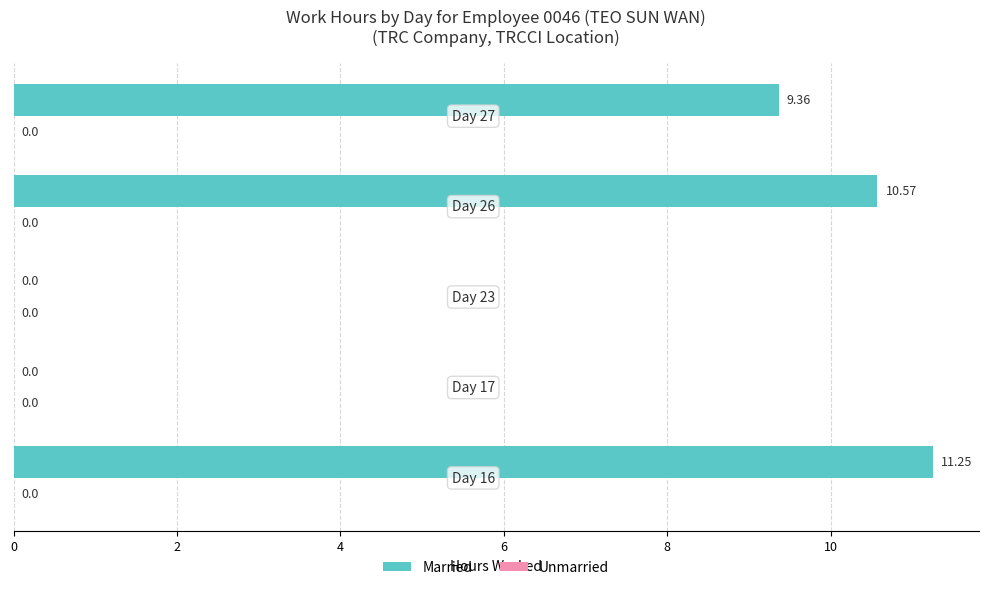

What is the sum of all values?

31.2